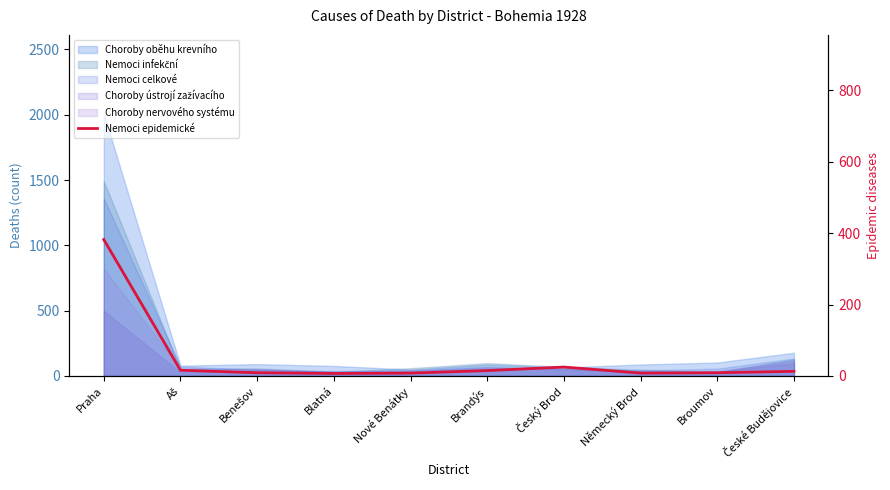

What is the label of the 2nd point from the right?

Broumov